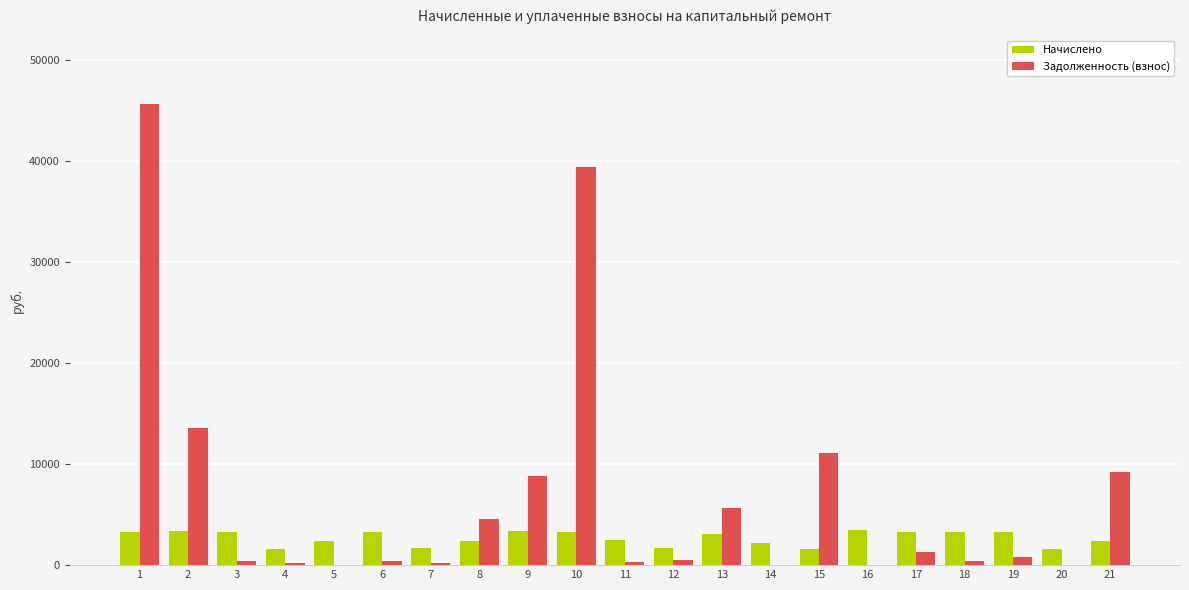

What is the highest value of the Задолженность (взнос) series?

45583.4